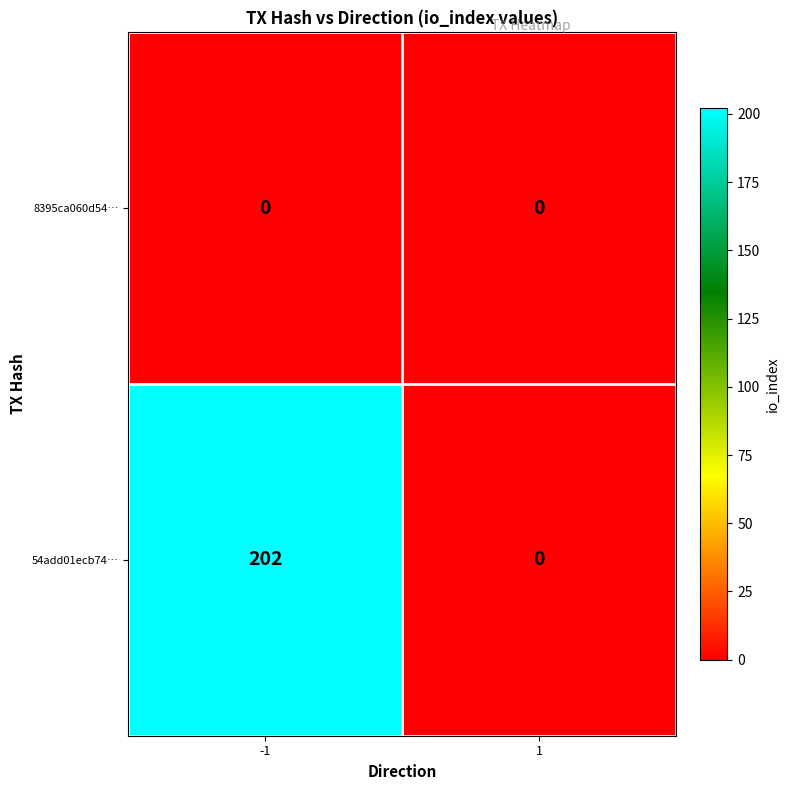

List the series in order of their peak value, lowest first.

8395ca060d54…, 54add01ecb74…